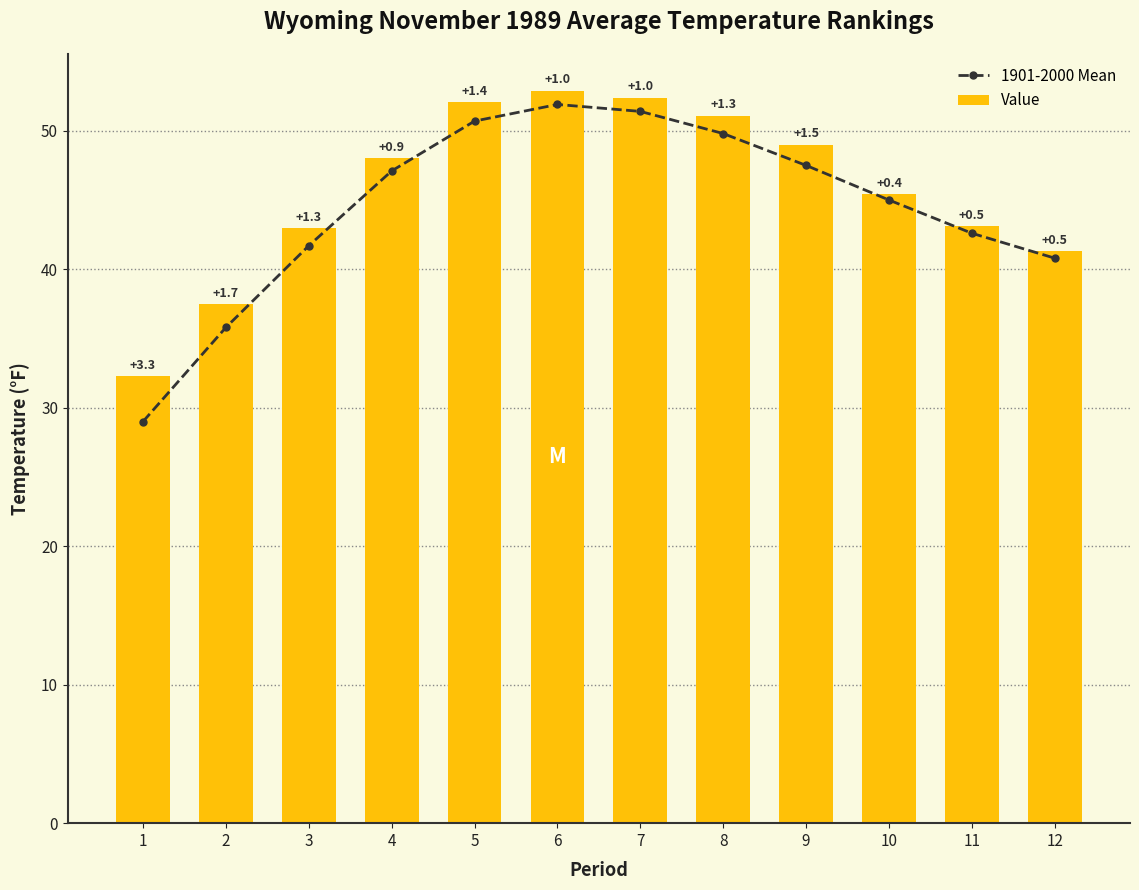

What is the minimum value shown in the chart?

29.0